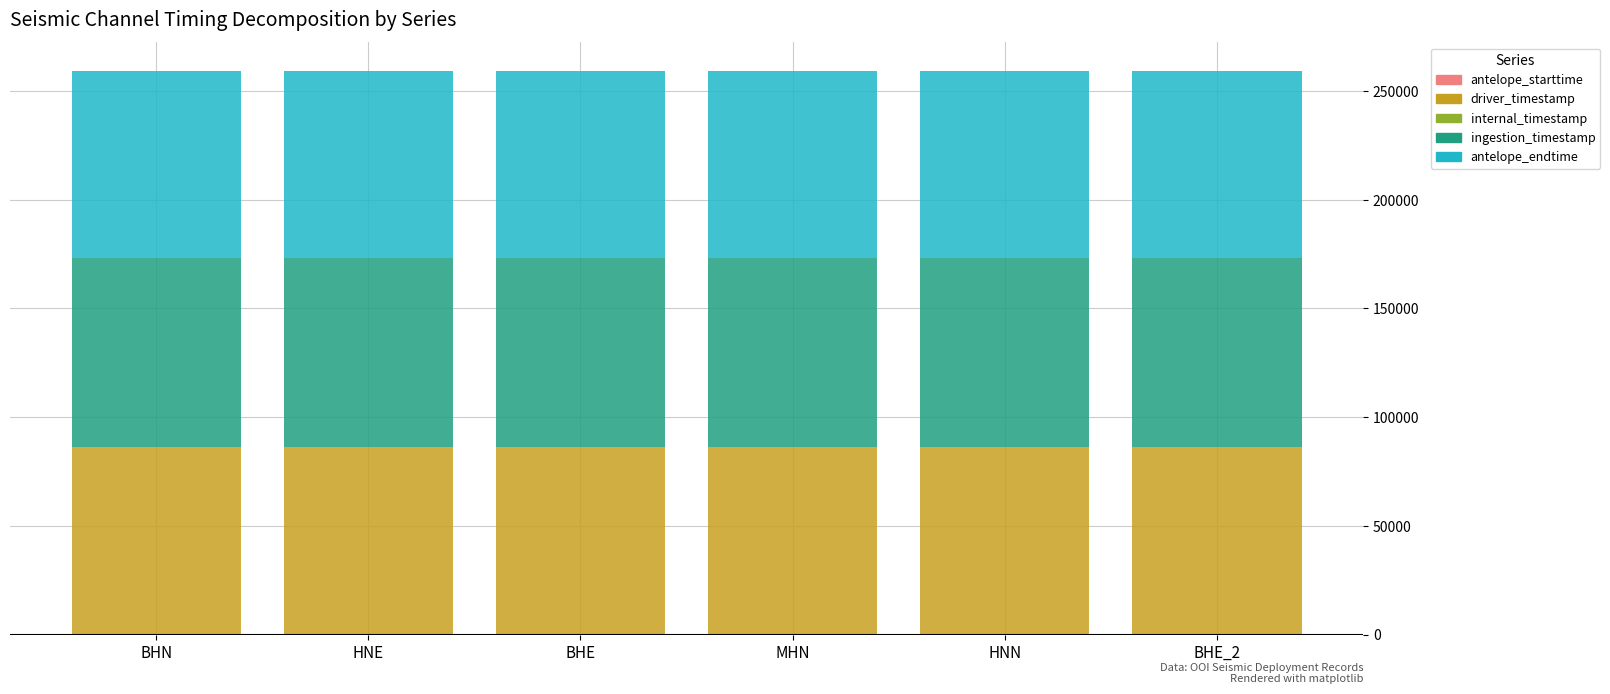

What is the sum of all driver_timestamp values?

518993.3